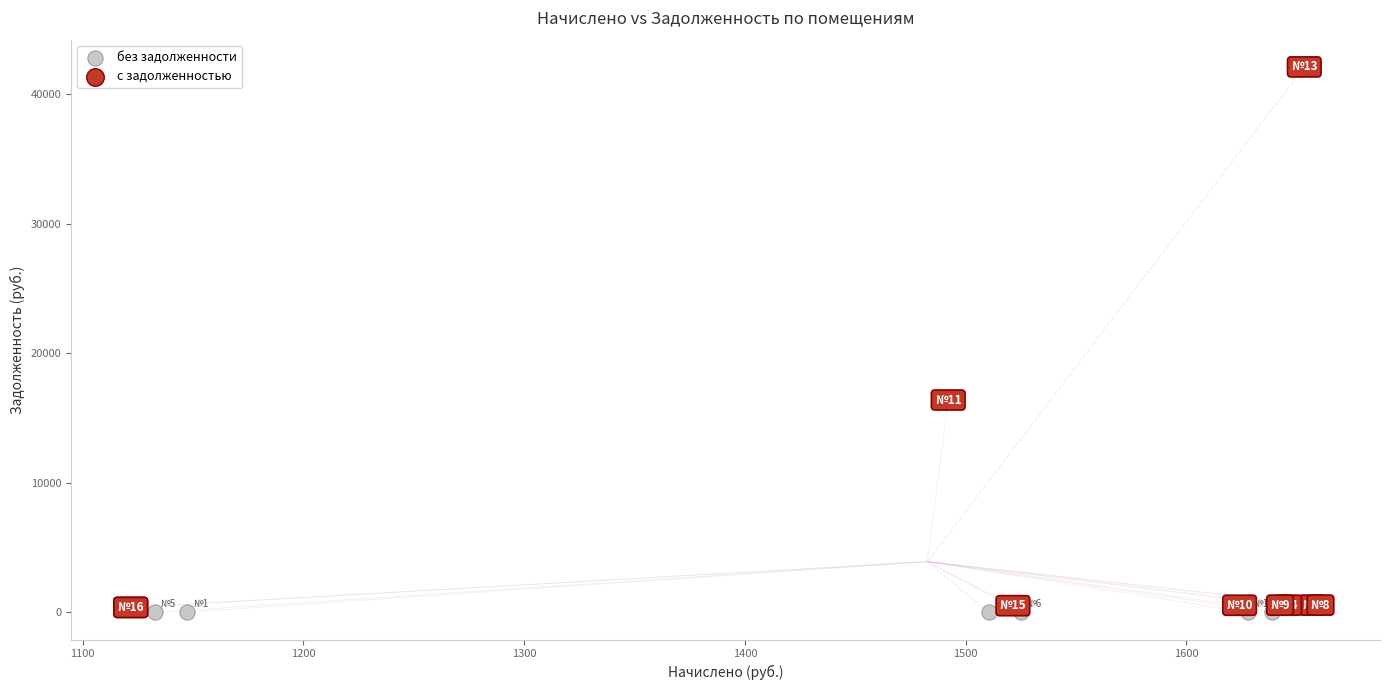

Which series reaches the maximum Y coordinate?

с задолженностью